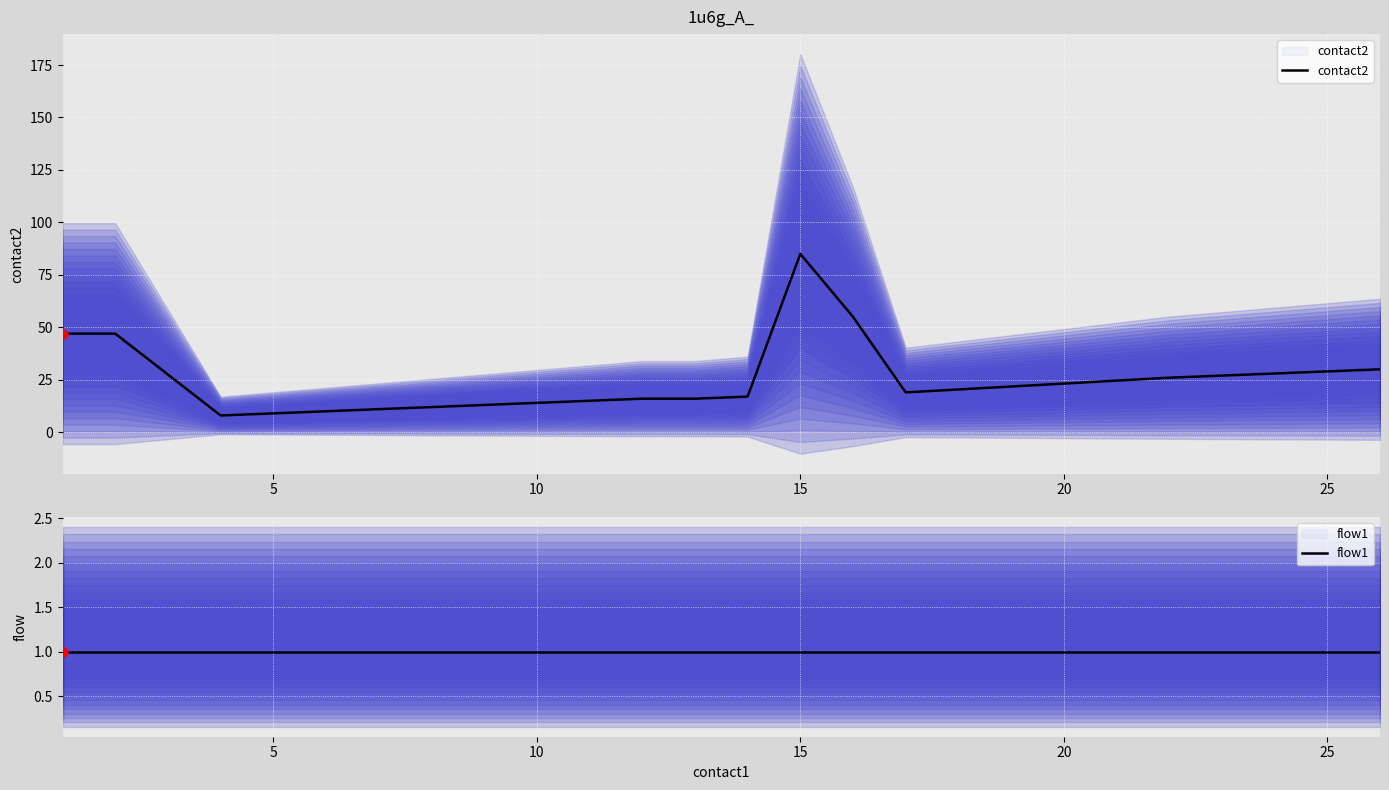

What are all the series names shown in the legend?

contact2, flow1